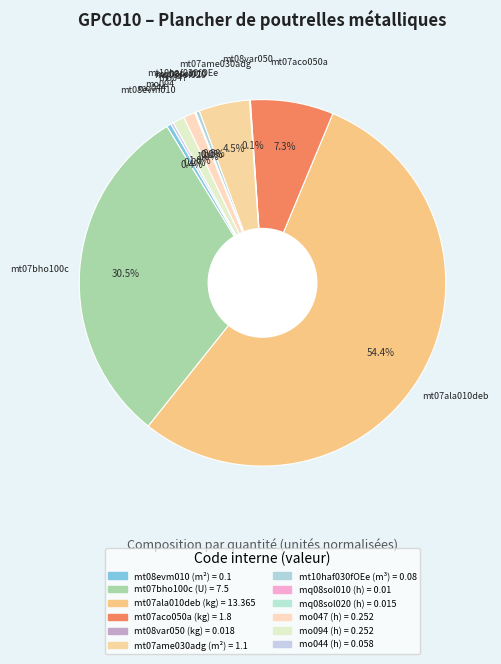

The mt08var050 (kg) slice represents 14% of the pie. True or false?

False